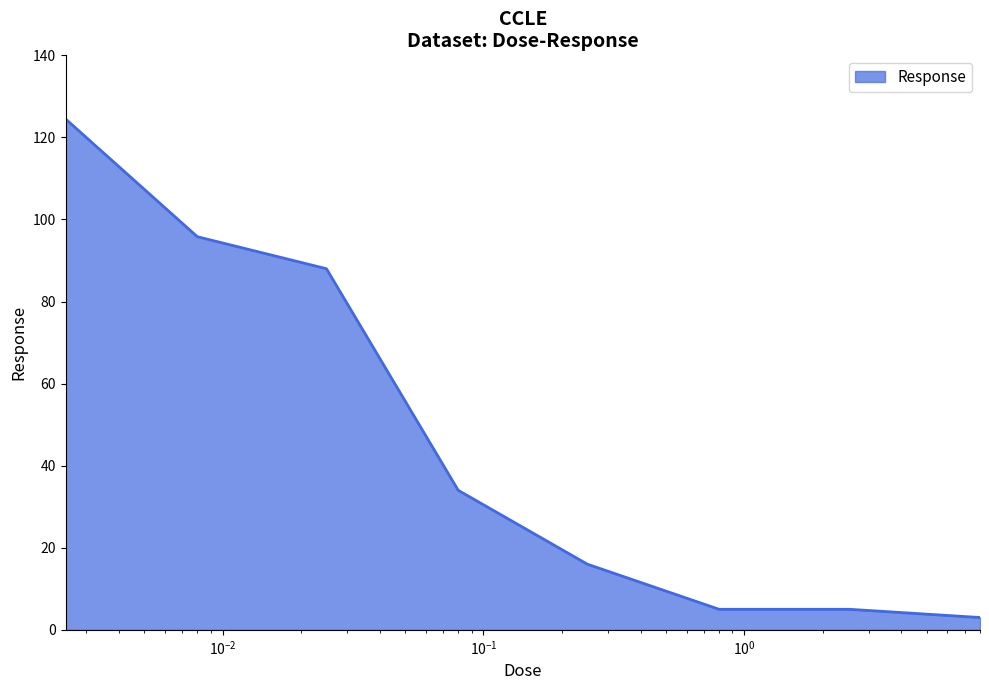

What is the sum of all values?

371.3